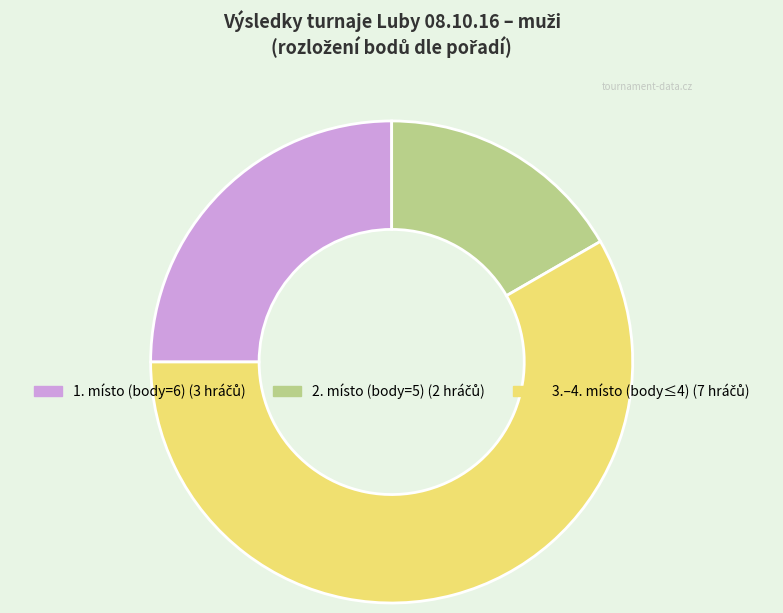

Is there any slice that represents more than half of the pie?

Yes